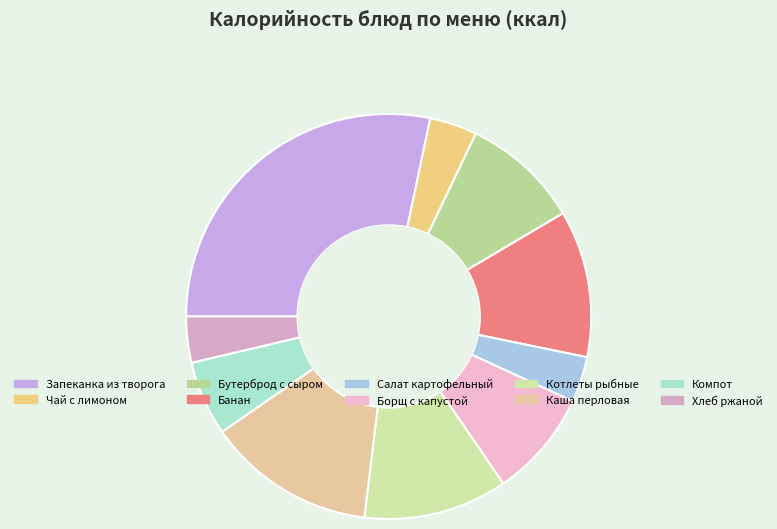

Does Запеканка из творога represent more than half of the total?

No